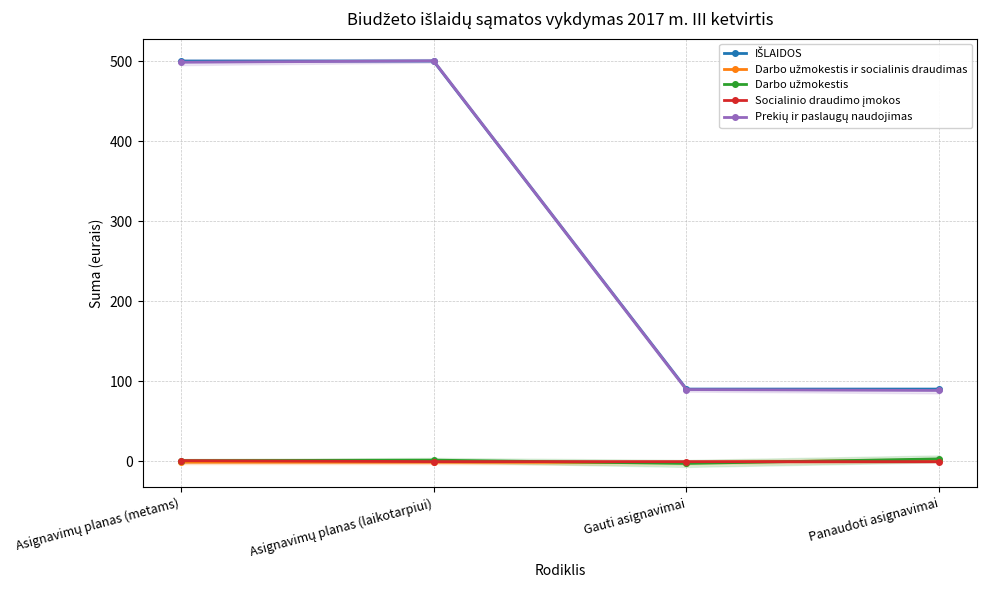

Between Asignavimų planas (metams) and Panaudoti asignavimai, which is larger?

Asignavimų planas (metams)